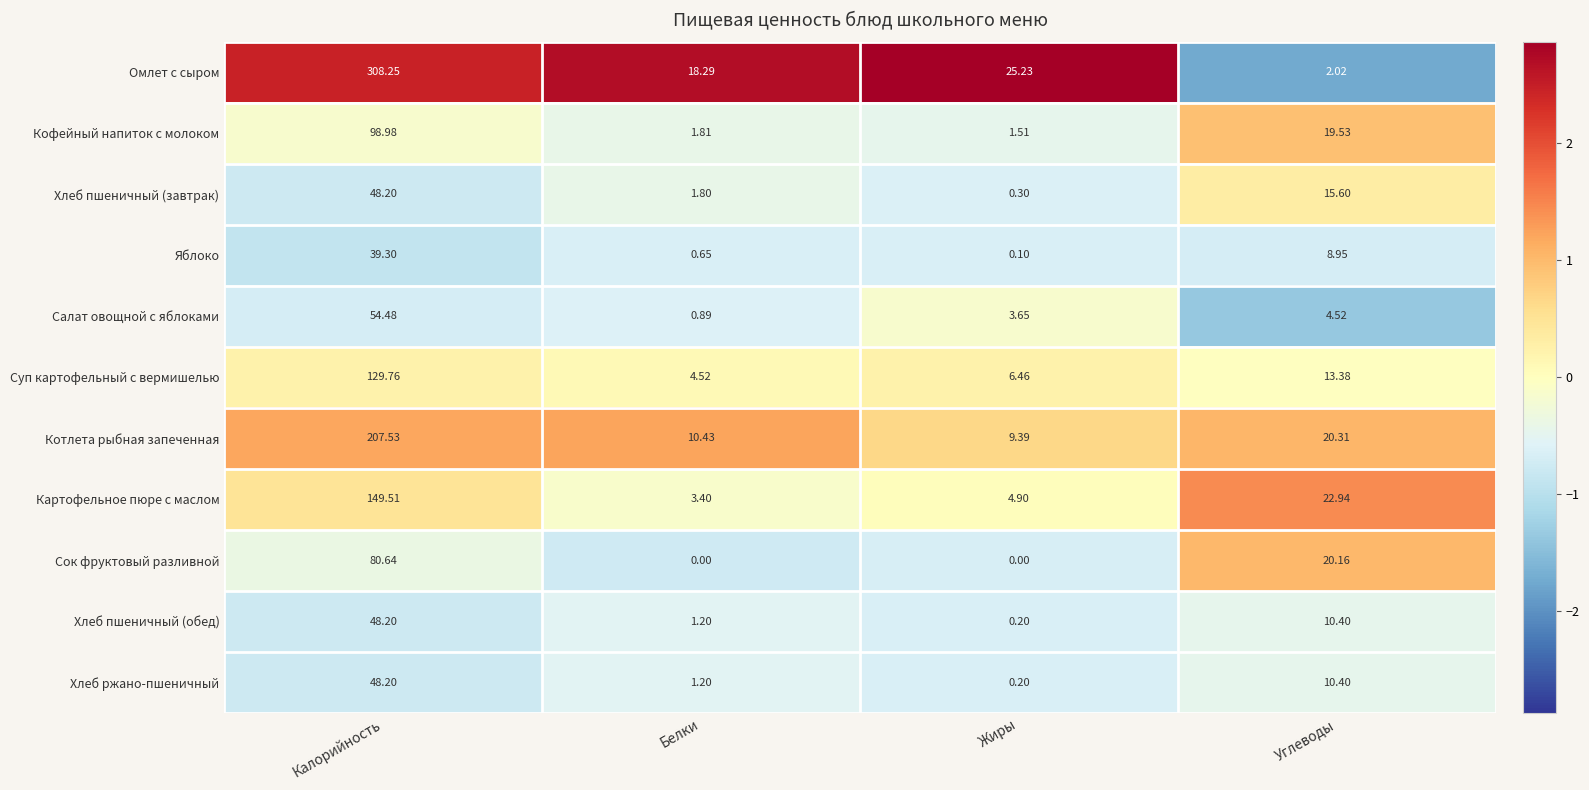

Which category has the highest value across all series?

Калорийность